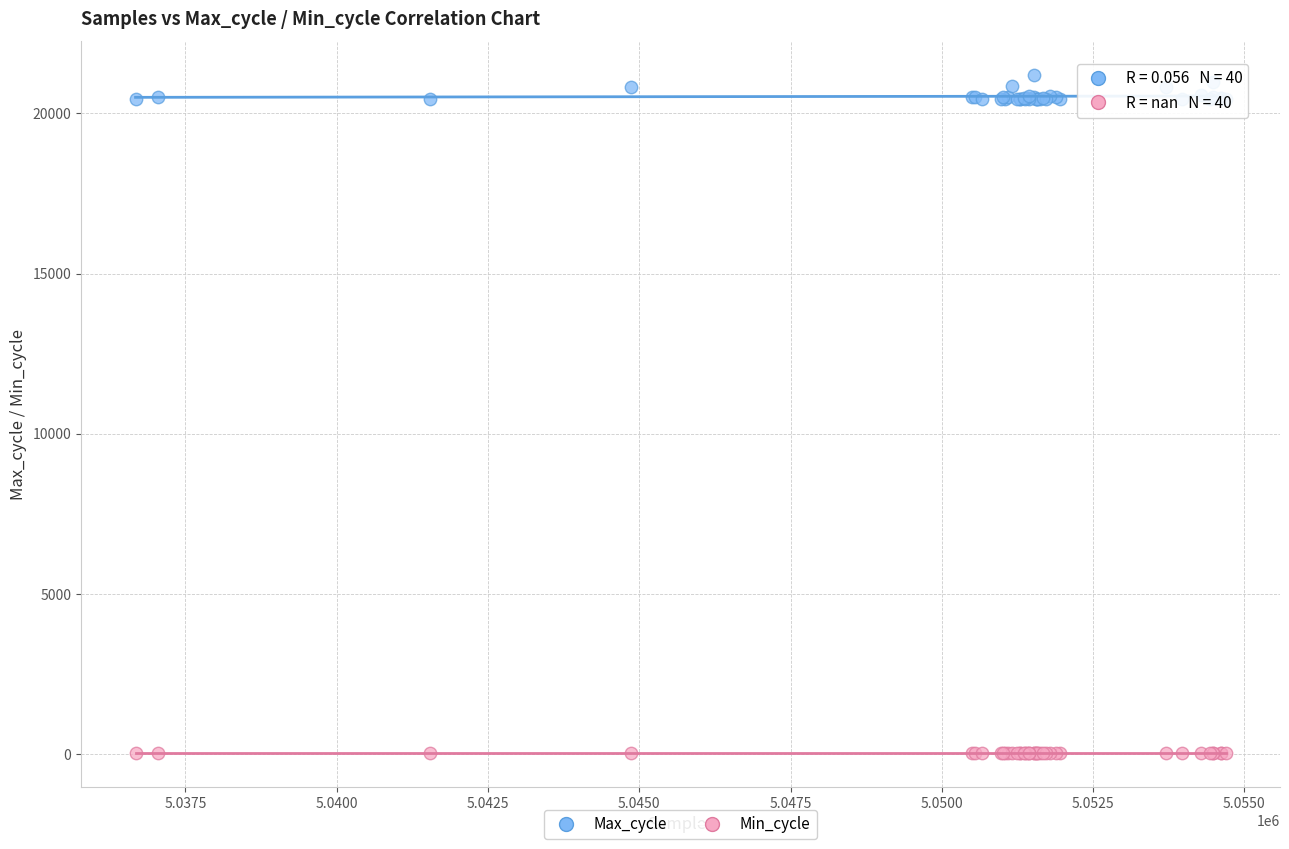

Which series contains the lowest Y value?

Min_cycle